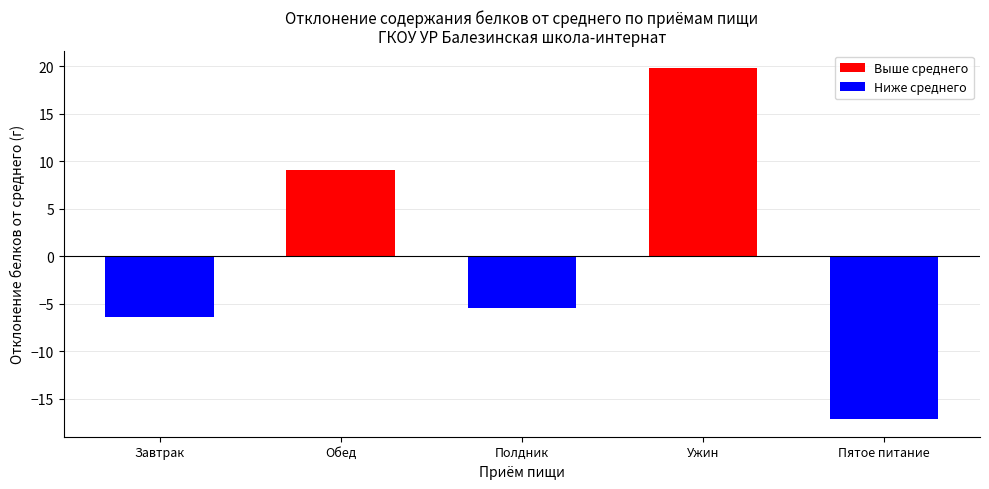

Is it true that Ниже среднего equals -17.2 at Пятое питание?

True